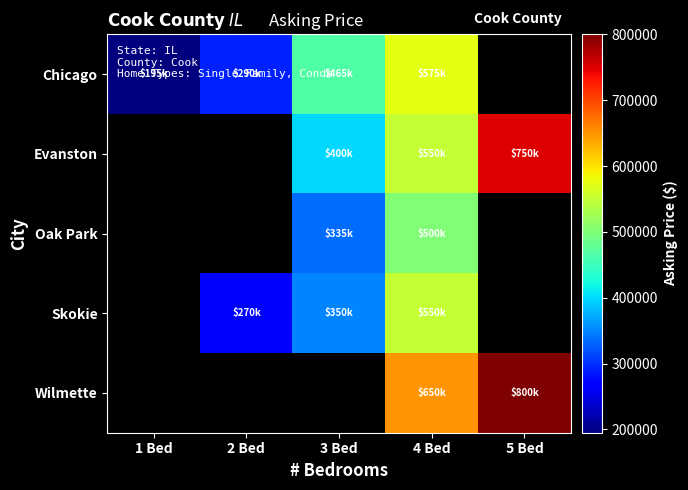

What is the minimum value shown in the chart?

195000.0